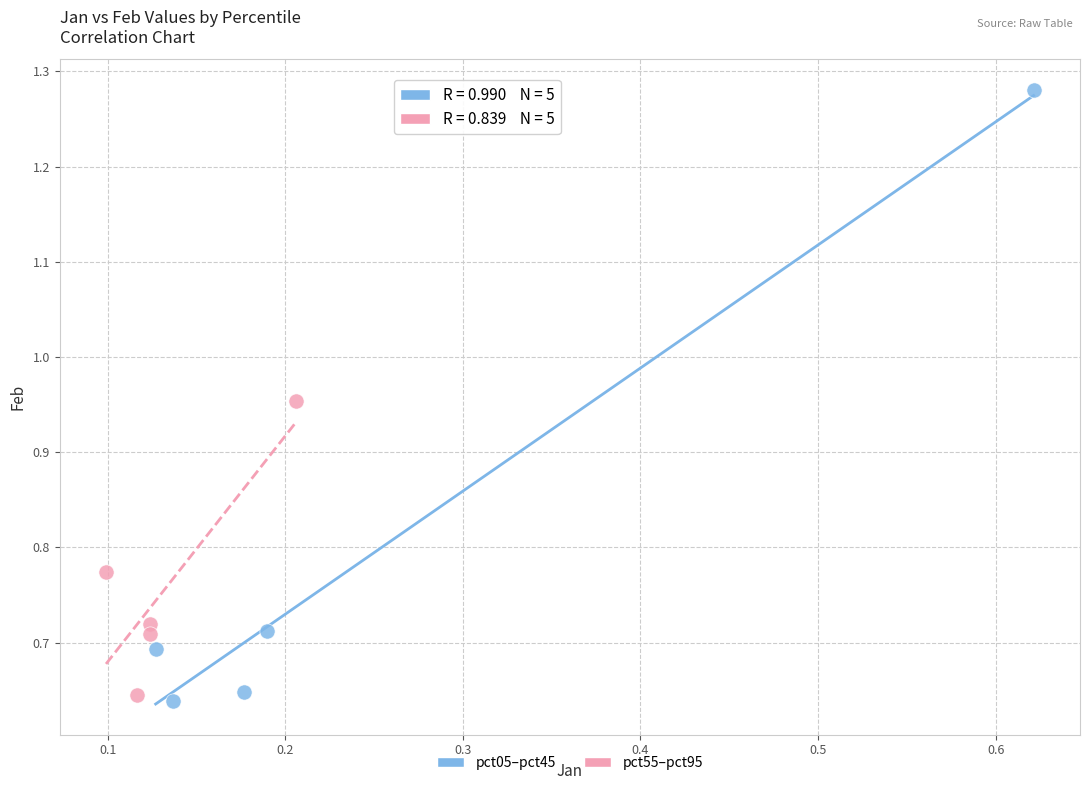

Which series has the largest Y range (max minus min)?

pct05–pct45